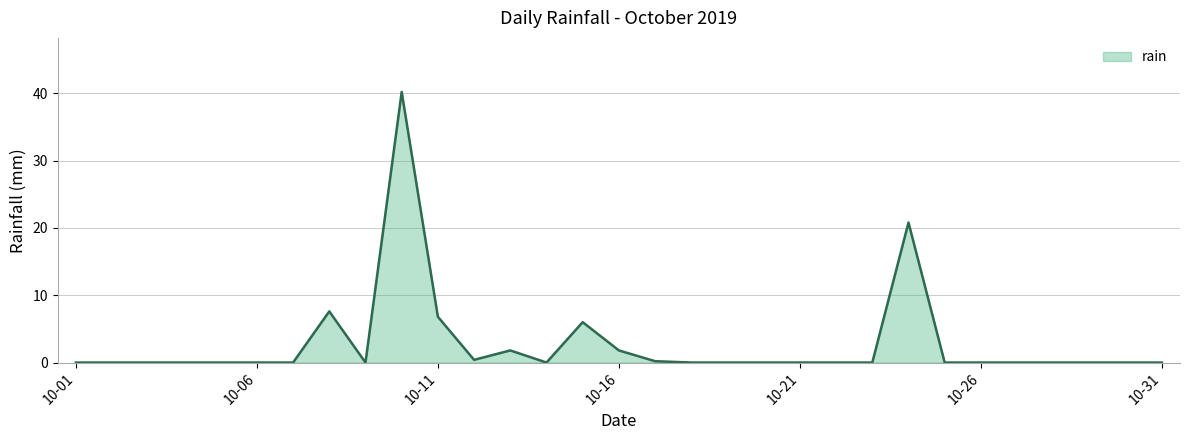

Does the chart display data point markers on the line(s)?

No